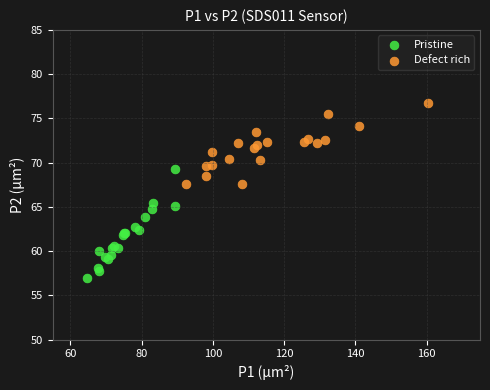

Which series reaches the maximum Y coordinate?

Defect rich